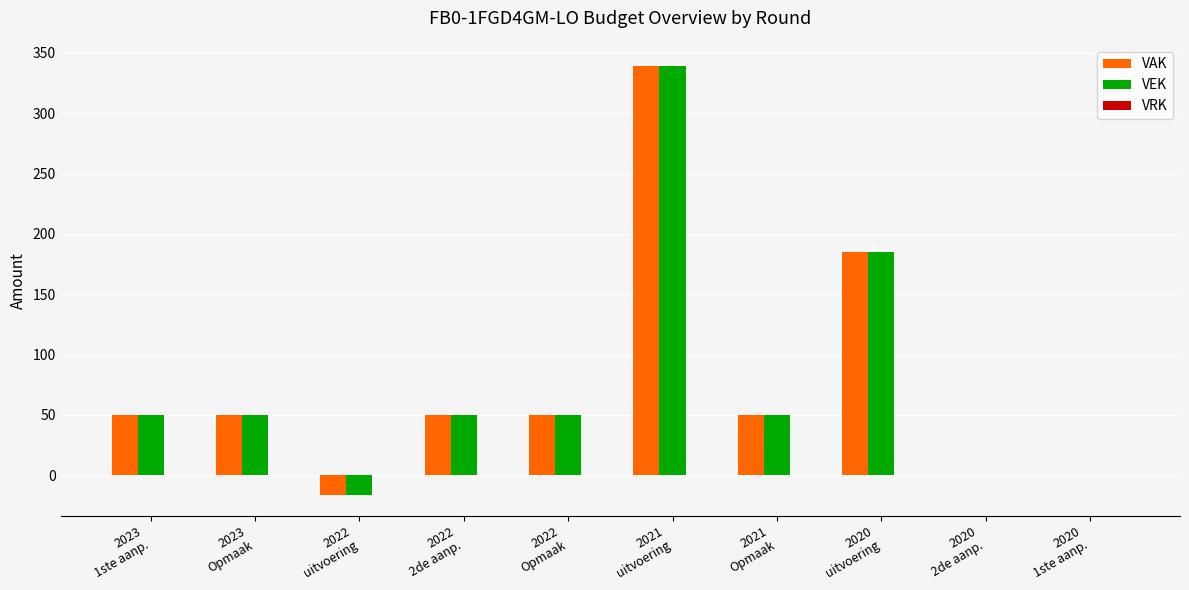

What is the sum of all VEK values?

758